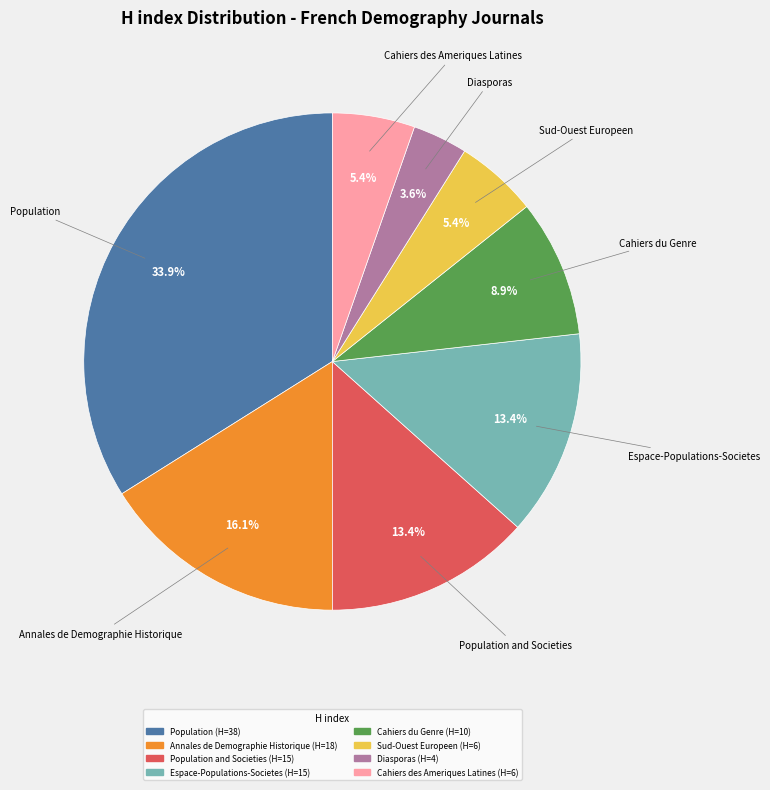

Is there any slice that represents more than half of the pie?

No